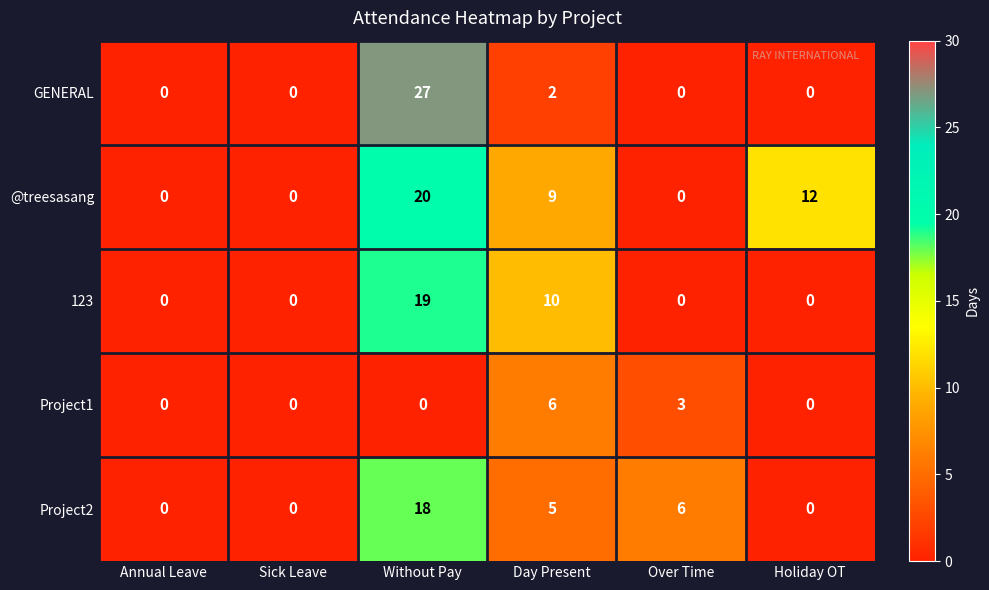

Is it true that Project2 equals 6 at Over Time?

True